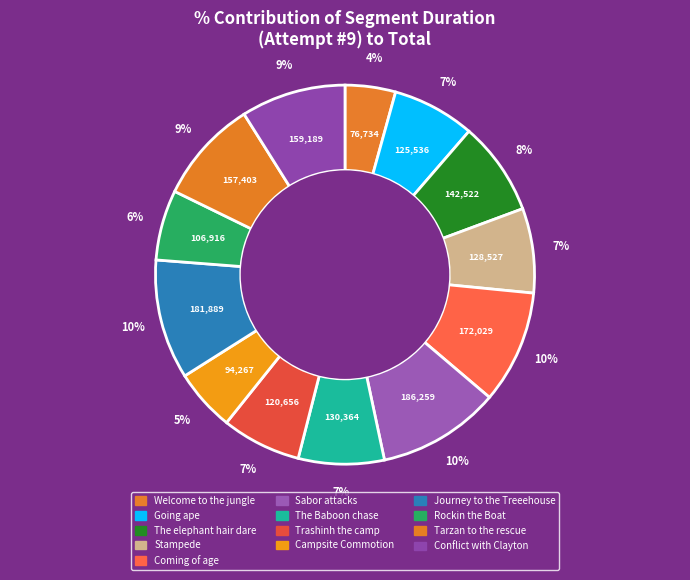

Which slice is the smallest?

Welcome to the jungle